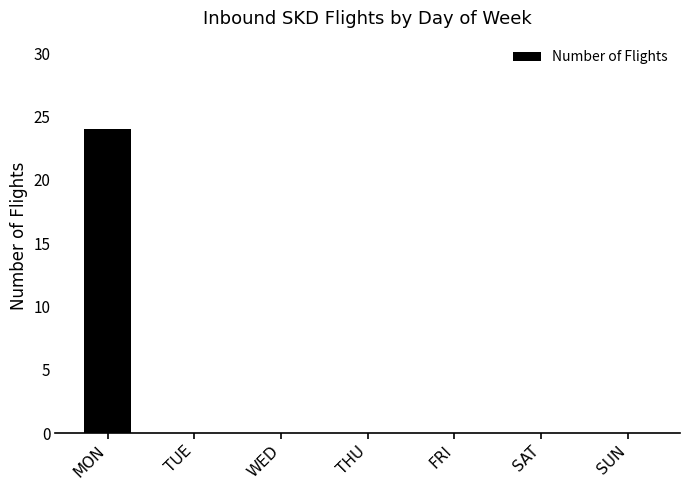

What is the sum of all values?

24